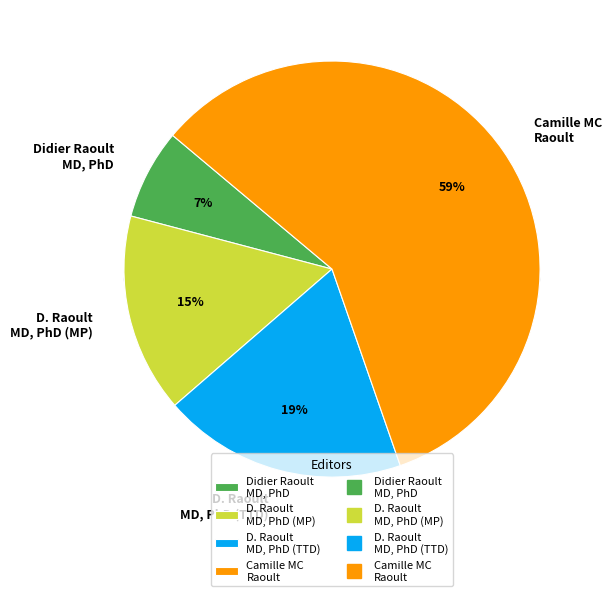

Between Didier Raoult, MD, PhD and D. Raoult, MD, PhD (Microbial Pathogenesis), which is larger?

D. Raoult, MD, PhD (Microbial Pathogenesis)